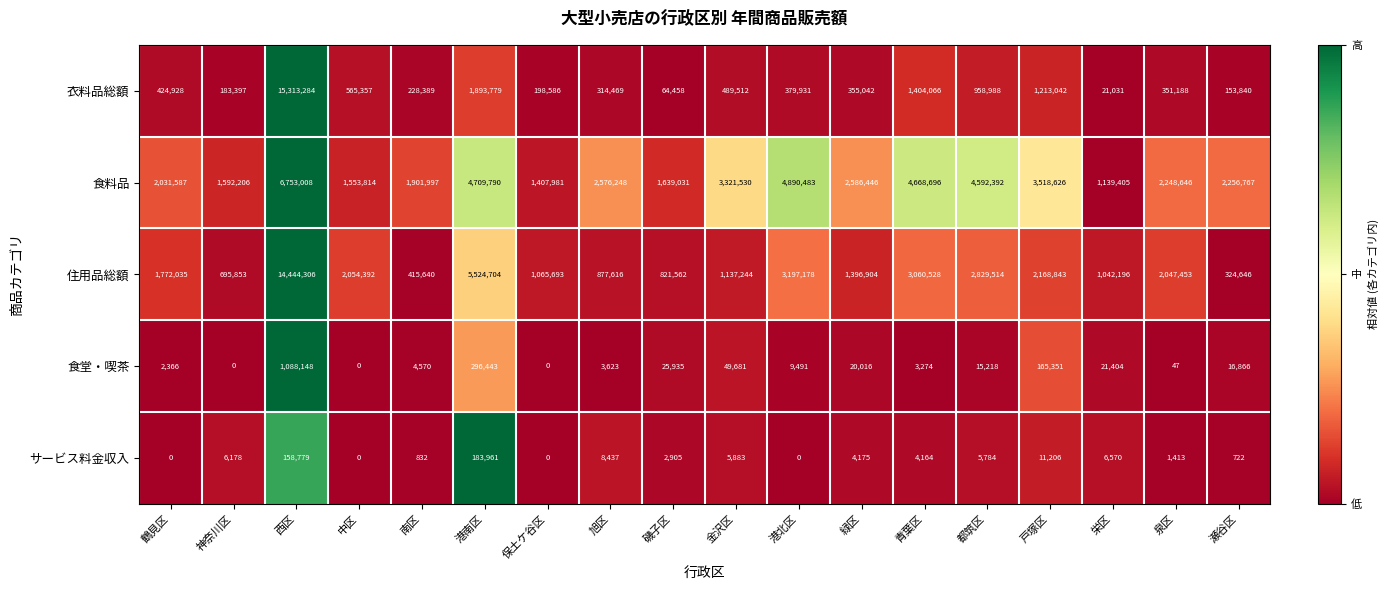

What is the sum of all 食堂・喫茶 values?

1722433